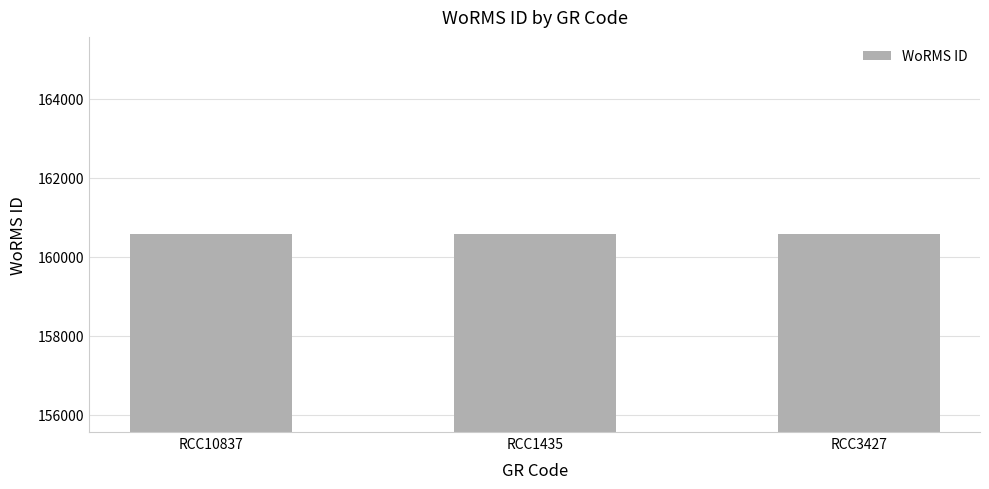

What is the minimum value shown in the chart?

160563